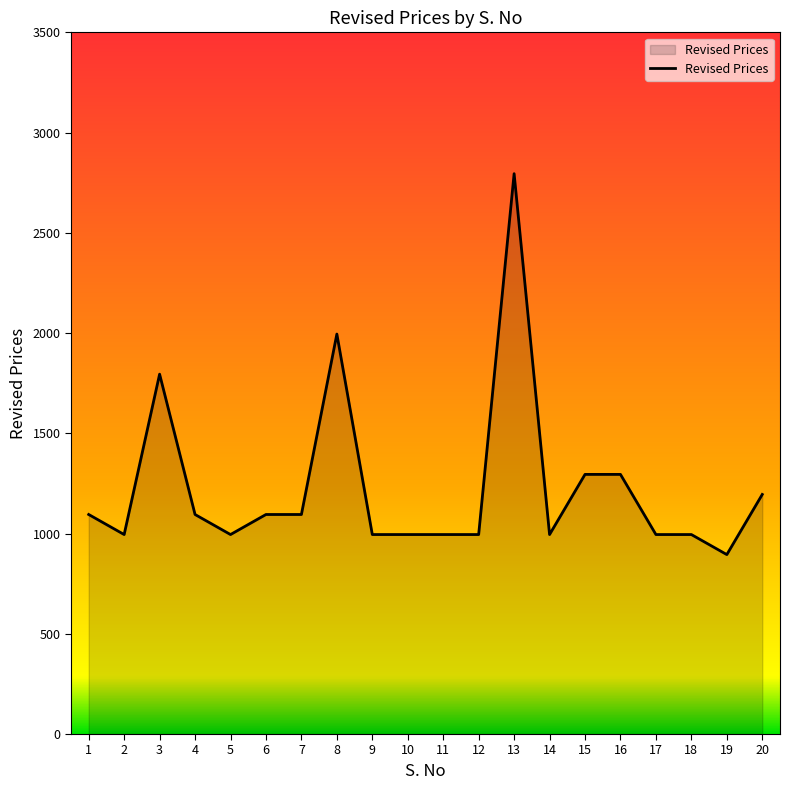

Reading left to right, transcribe all the data shown in this chart.

1095	995	1795	1095	995	1095	1095	1995	995	995	995	995	2795	995	1295	1295	995	995	895	1195